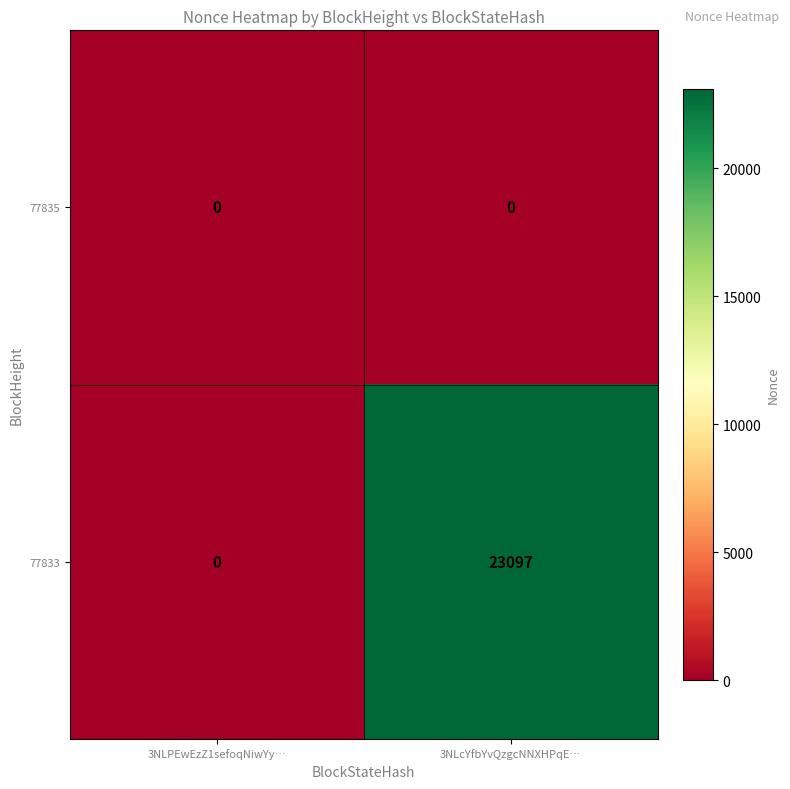

Count the number of categories in the chart.

2